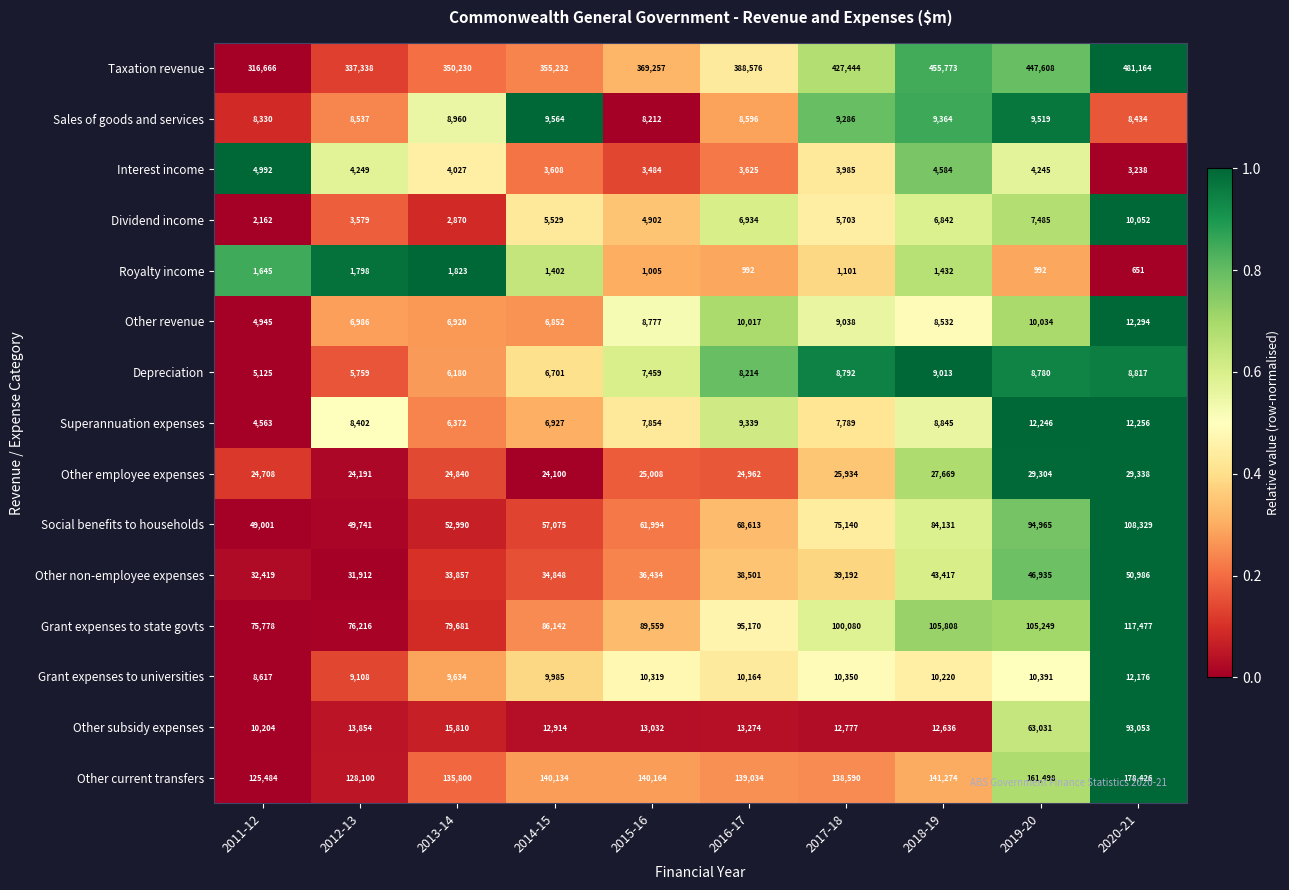

List the series in order of their peak value, lowest first.

Royalty income, Interest income, Depreciation, Sales of goods and services, Dividend income, Grant expenses to universities, Superannuation expenses, Other revenue, Other employee expenses, Other non-employee expenses, Other subsidy expenses, Social benefits to households, Grant expenses to state govts, Other current transfers, Taxation revenue